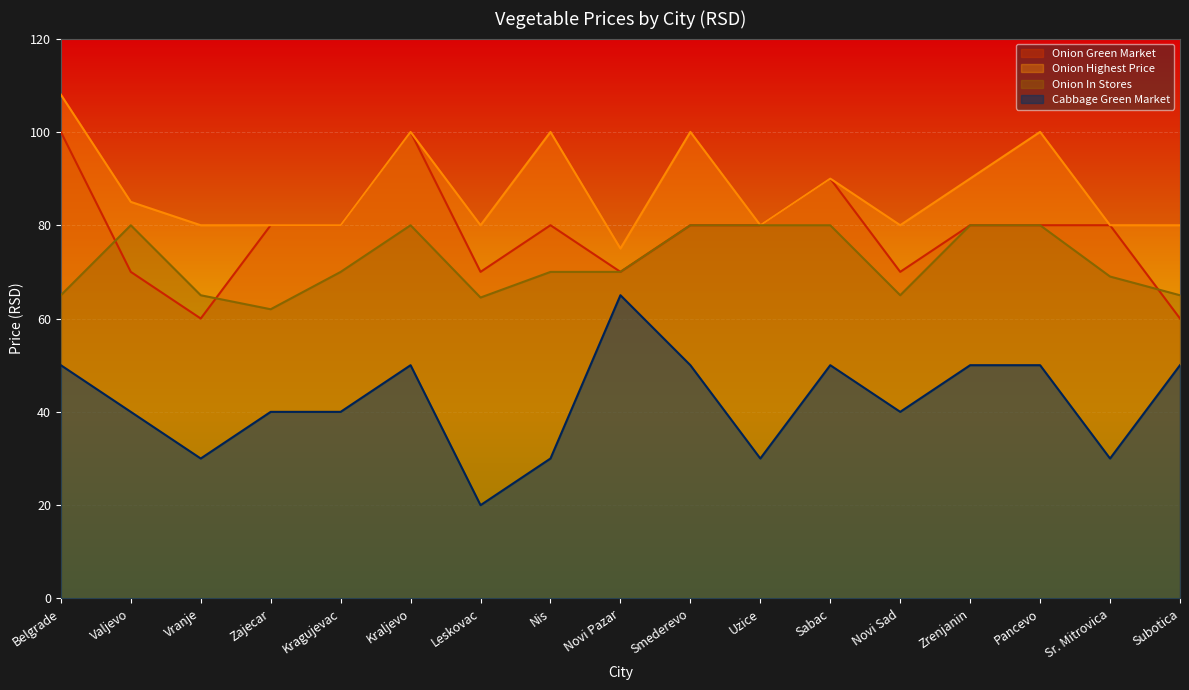

How many data points does each series have?

17